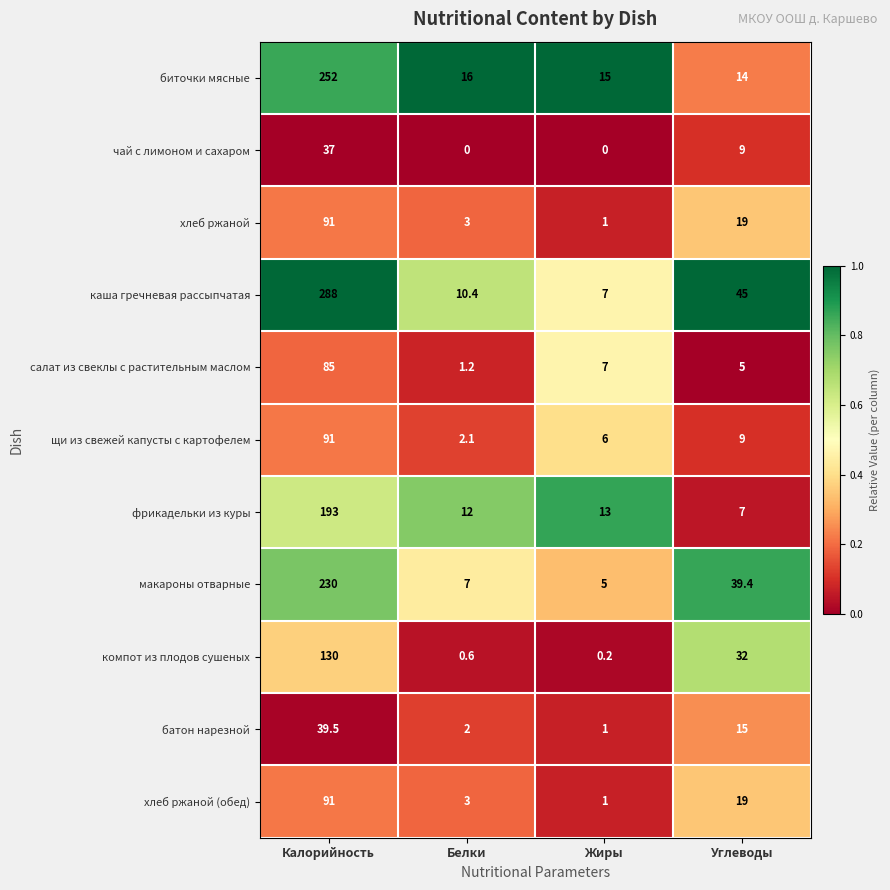

Is it true that компот из плодов сушеных equals 0.6 at Белки?

True